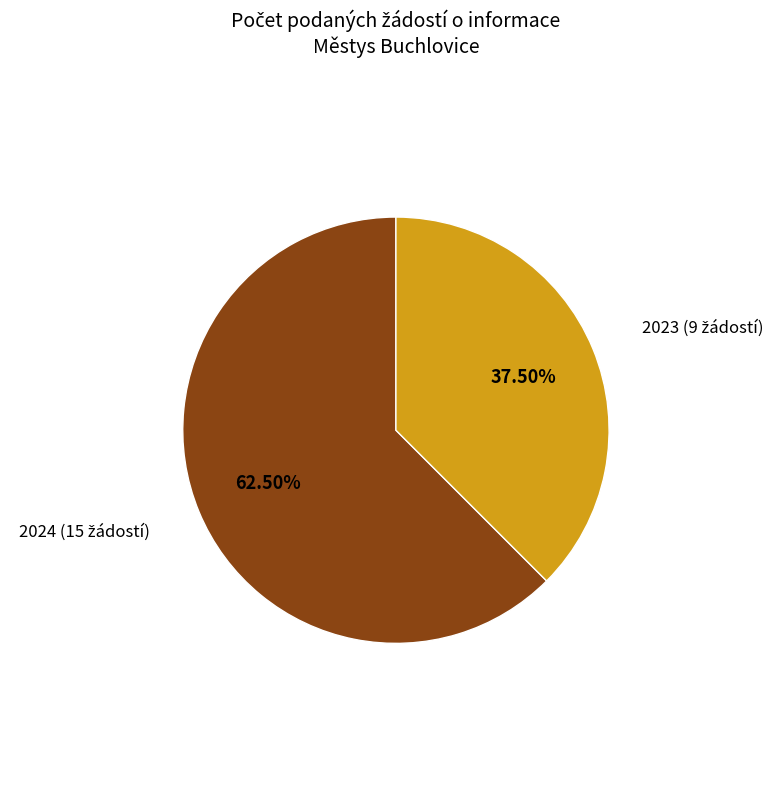

Is there a majority slice in this chart?

Yes